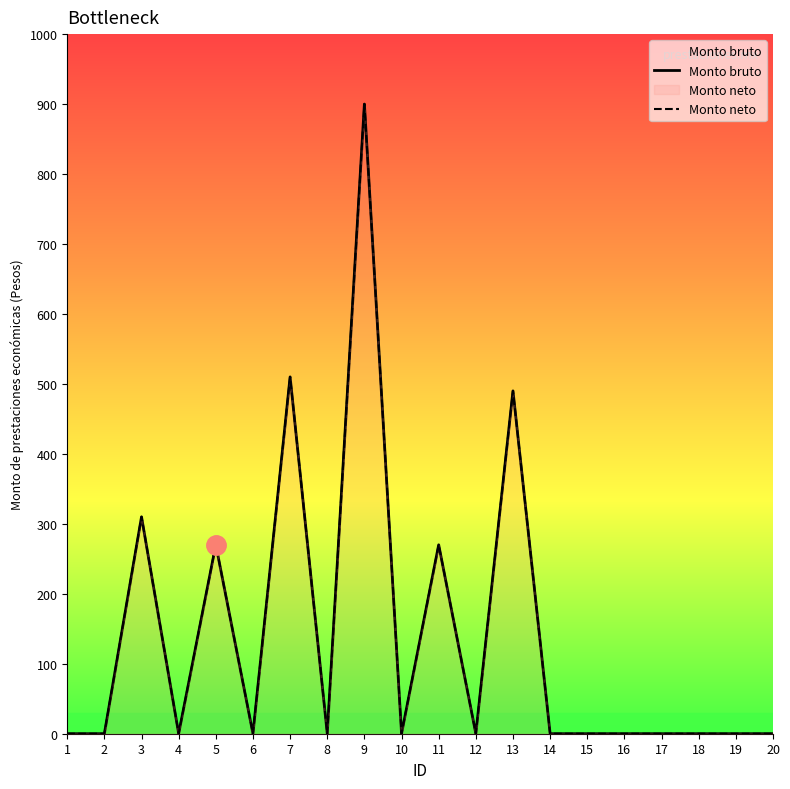

Does the chart display data point markers on the line(s)?

No